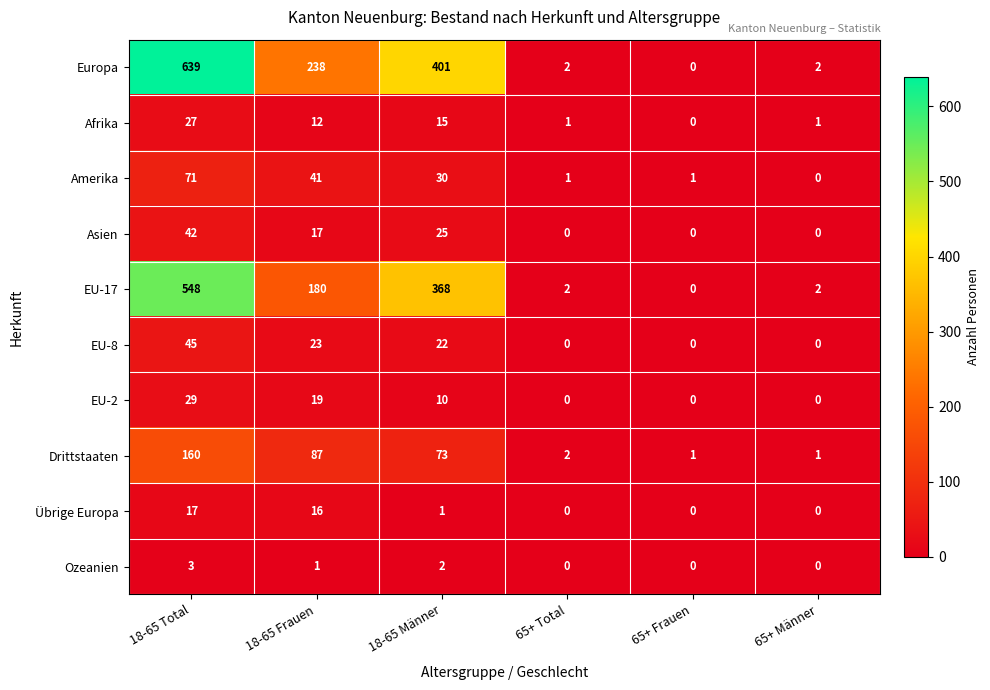

What is the average value of the Asien series?

14